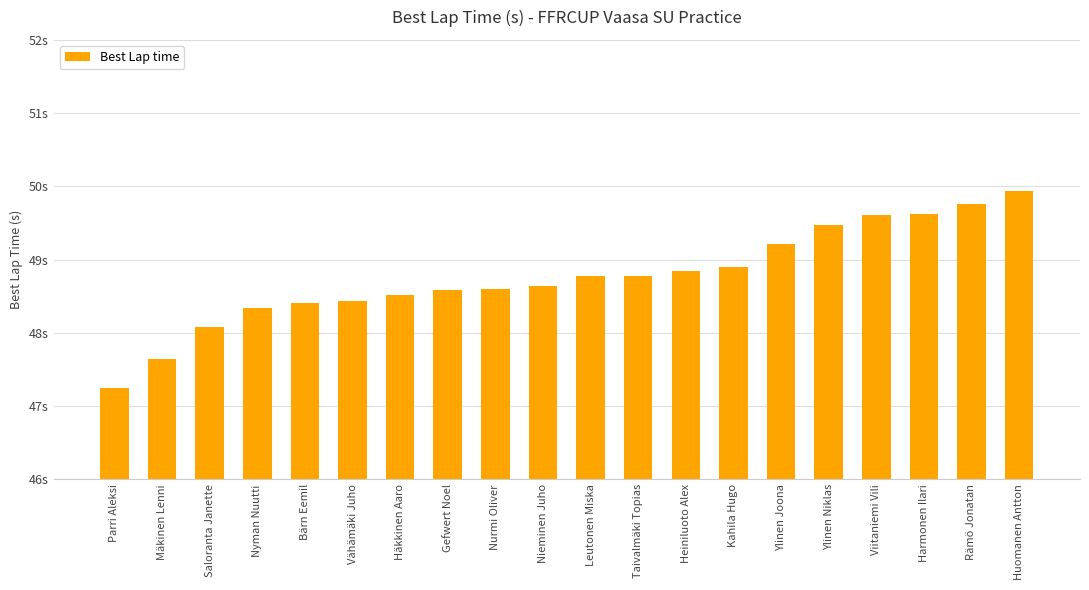

Approximately how many times larger is the value at Mäkinen Lenni compared to Huomanen Antton?

1.0